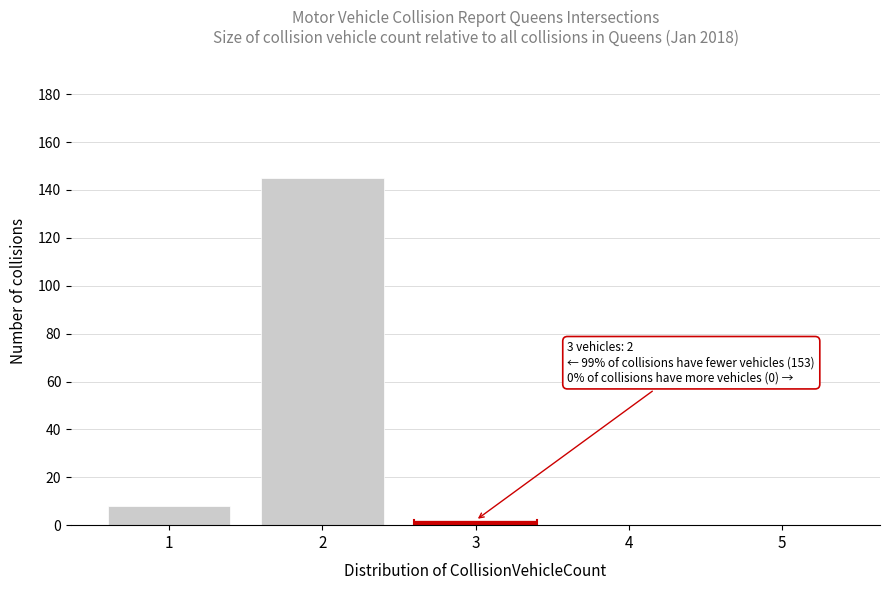

Over which range of the x-axis is the bar tallest?

1.5 to 2.5